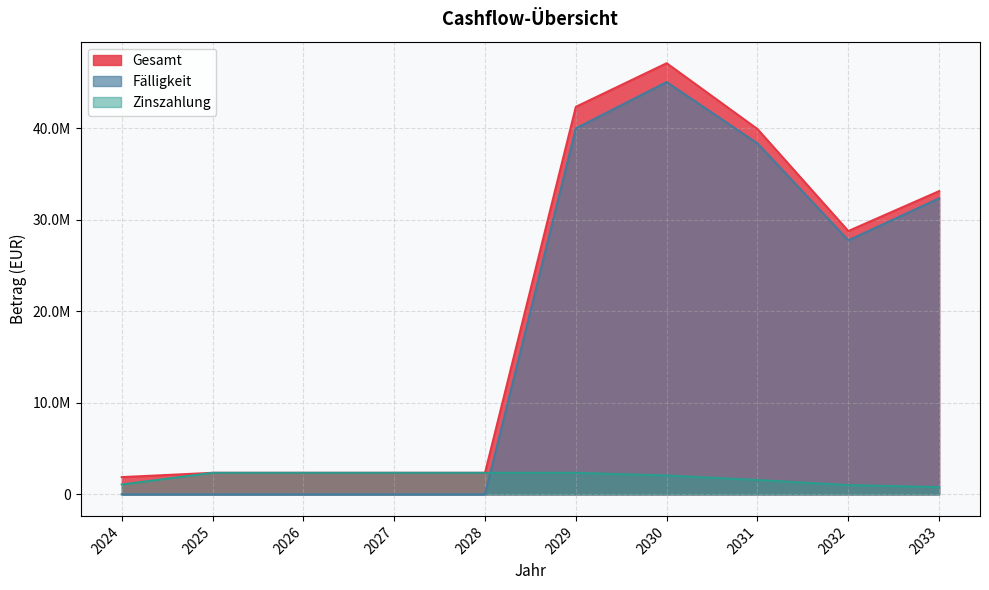

Reading left to right, what are all the values shown in this chart?

Gesamt: 1882222.0	2350758.0	2350758.0	2350758.0	2350758.0	42334758.0	47099235.5	39905038.0	28763768.0	33126861.0
Zinszahlung: 1077451.3	2350758.0	2350758.0	2350758.0	2350758.0	2350758.0	2059235.5	1567038.0	1010768.0	786861.0
Fälligkeit: 0.0	0.0	0.0	0.0	0.0	39984000.0	45040000.0	38338000.0	27753000.0	32340000.0